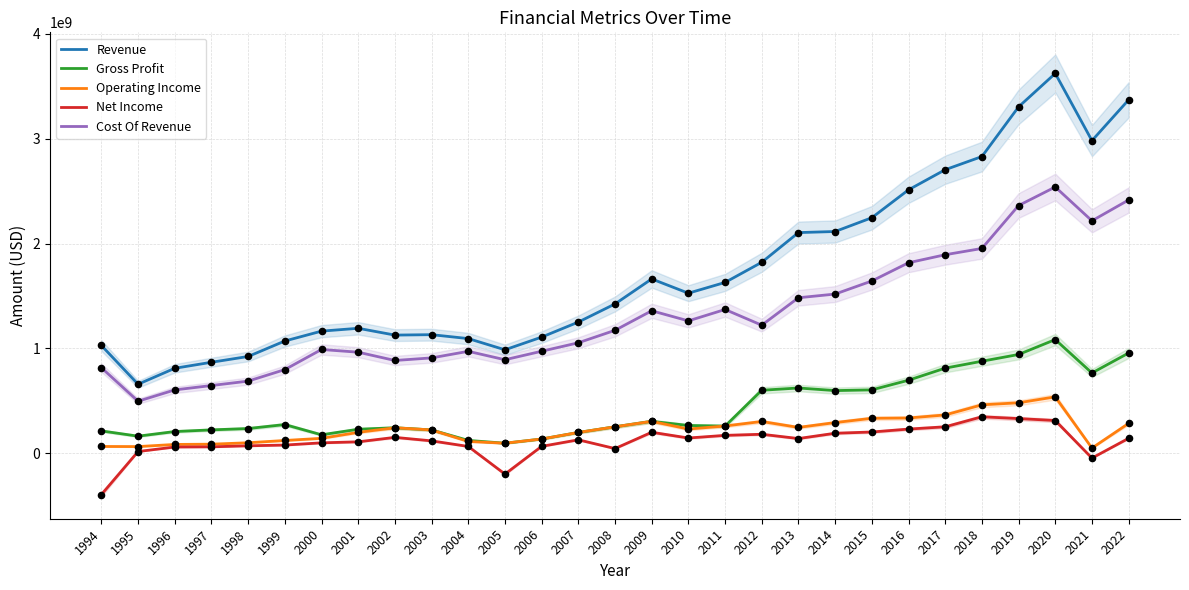

Is the value of Revenue at 2010 greater than the value of Operating Income at 2012?

Yes